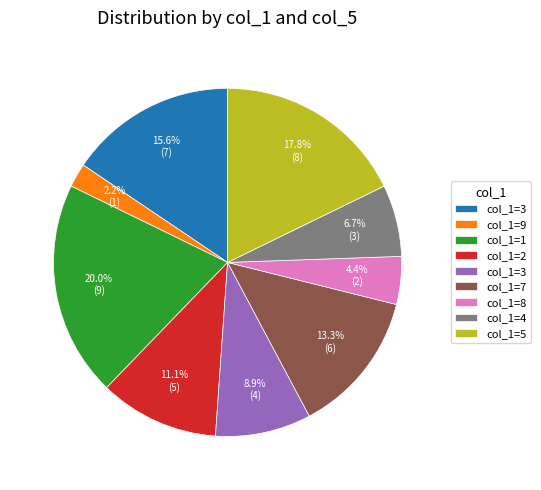

Is there a majority slice in this chart?

No